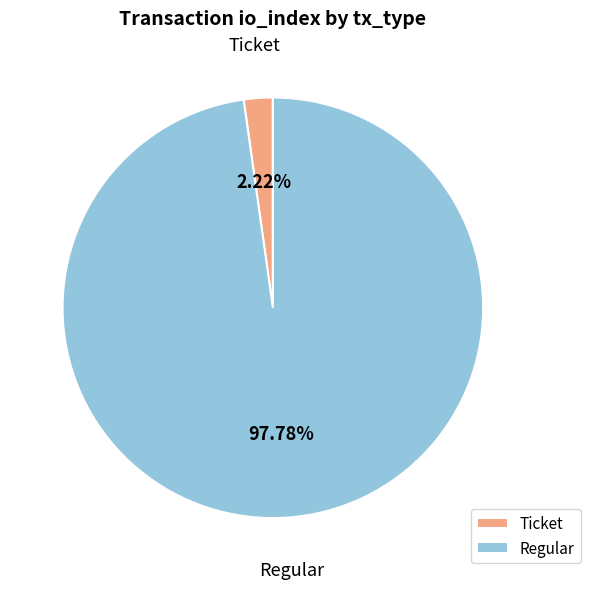

Which category has the smallest portion of the pie?

Ticket